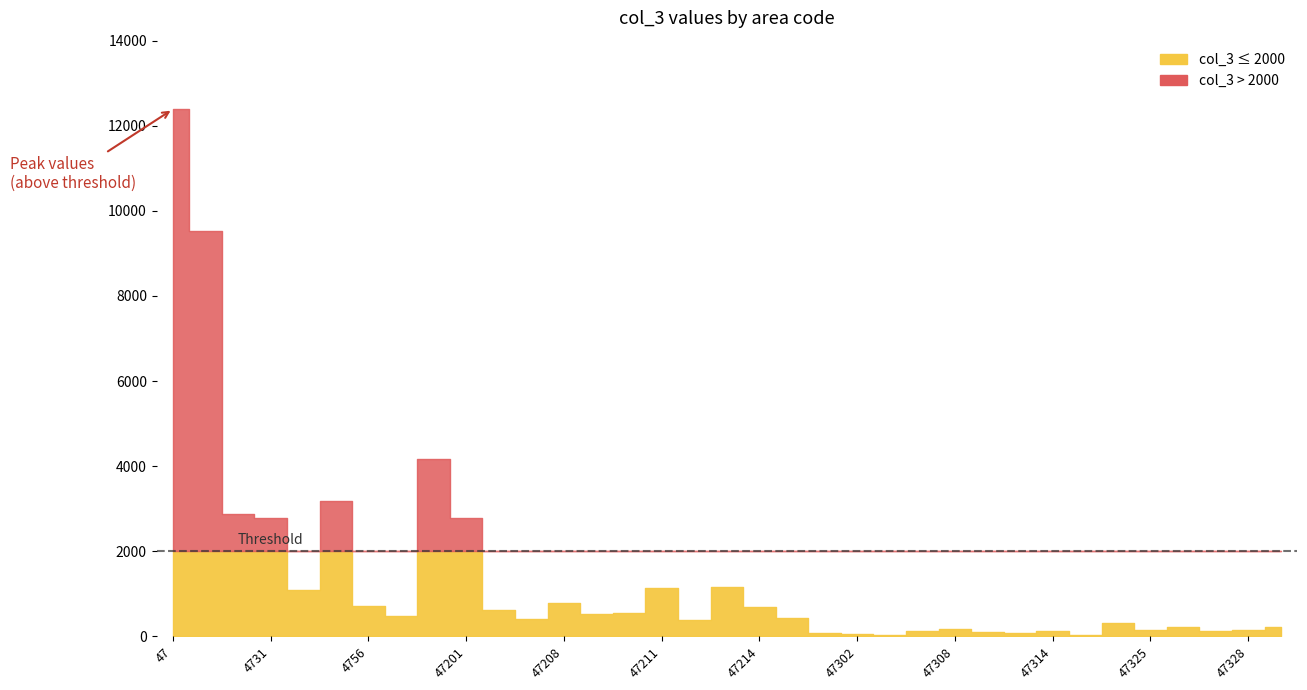

Approximately how many times larger is the value at 47212 compared to 47327?

3.2